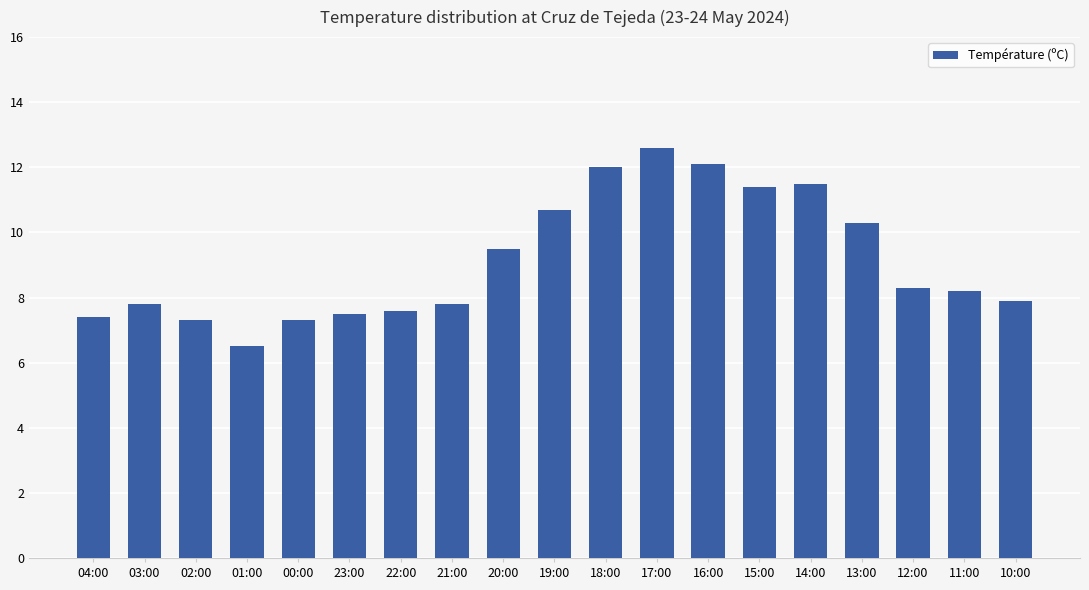

Reading left to right, transcribe all the data shown in this chart.

04:00=7.4	03:00=7.8	02:00=7.3	01:00=6.5	00:00=7.3	23:00=7.5	22:00=7.6	21:00=7.8	20:00=9.5	19:00=10.7	18:00=12.0	17:00=12.6	16:00=12.1	15:00=11.4	14:00=11.5	13:00=10.3	12:00=8.3	11:00=8.2	10:00=7.9